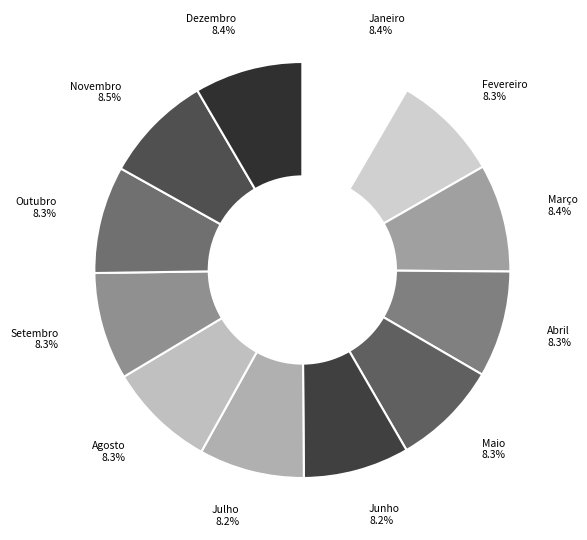

To the nearest percent, what portion does Março represent?

8%